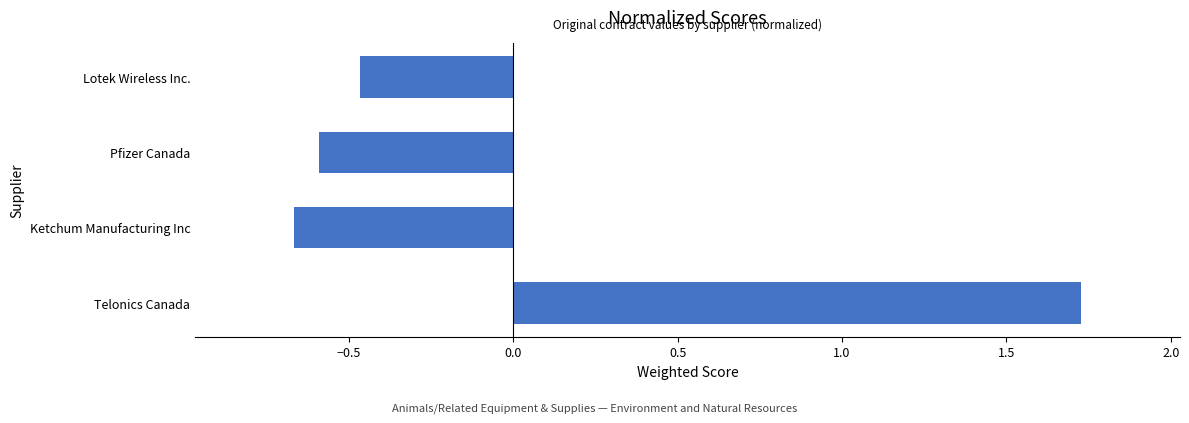

Where is the data nearest to the value 0?

Lotek Wireless Inc.